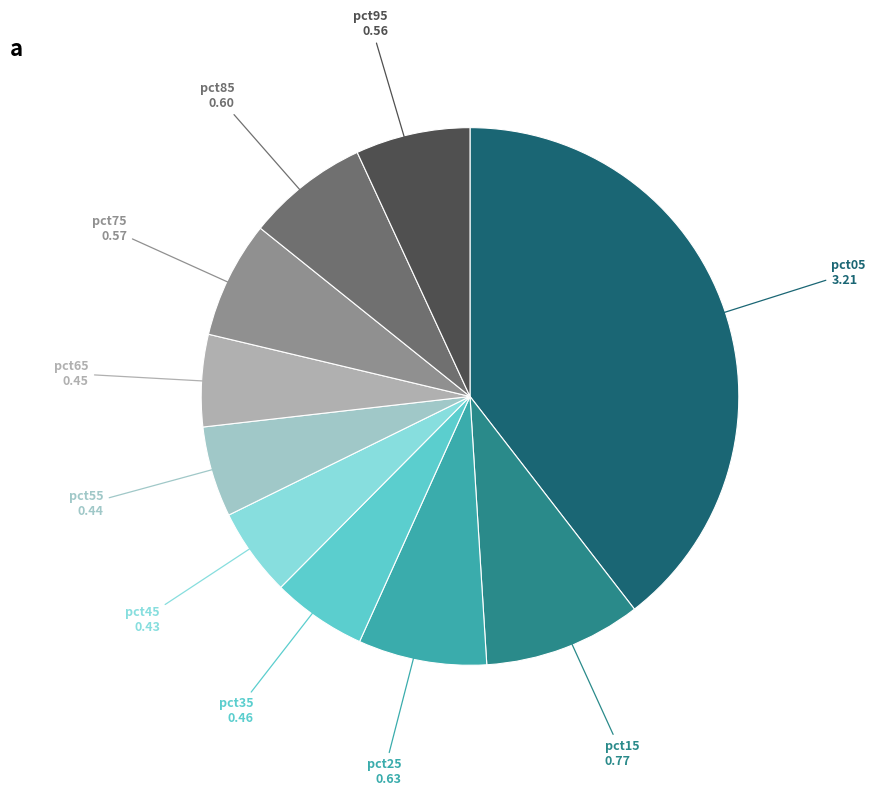

Between pct75 and pct15, which is larger?

pct15